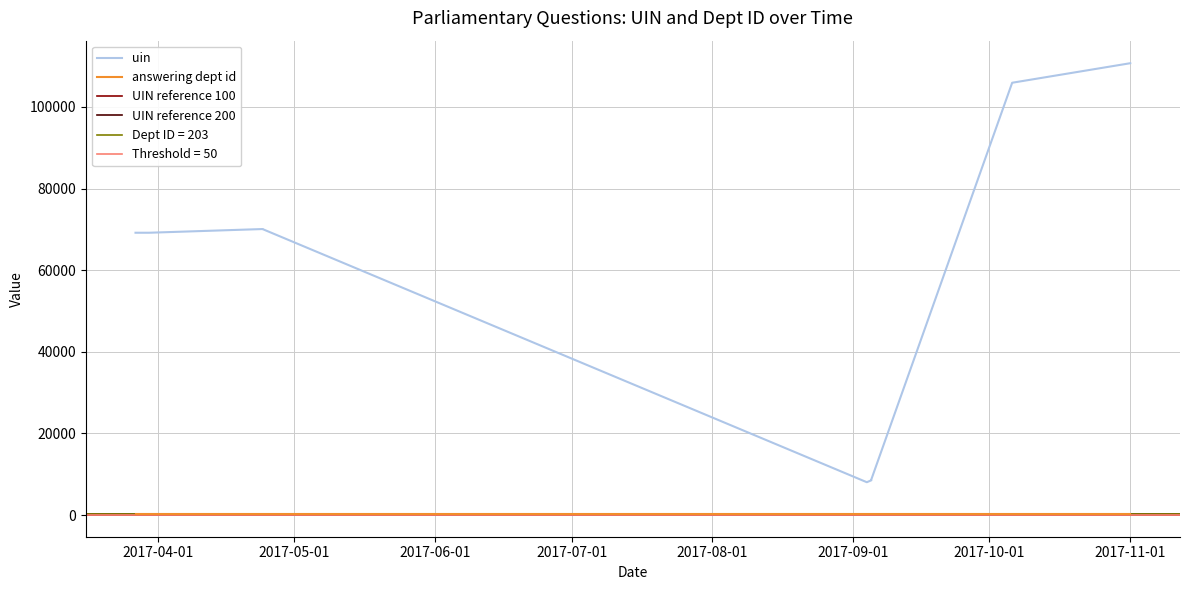

List the labels in order of value, largest first.

2017-11-01, 2017-10-06, 2017-04-24, 2017-04-24, 2017-03-27, 2017-03-30, 2017-09-05, 2017-09-05, 2017-09-05, 2017-09-04